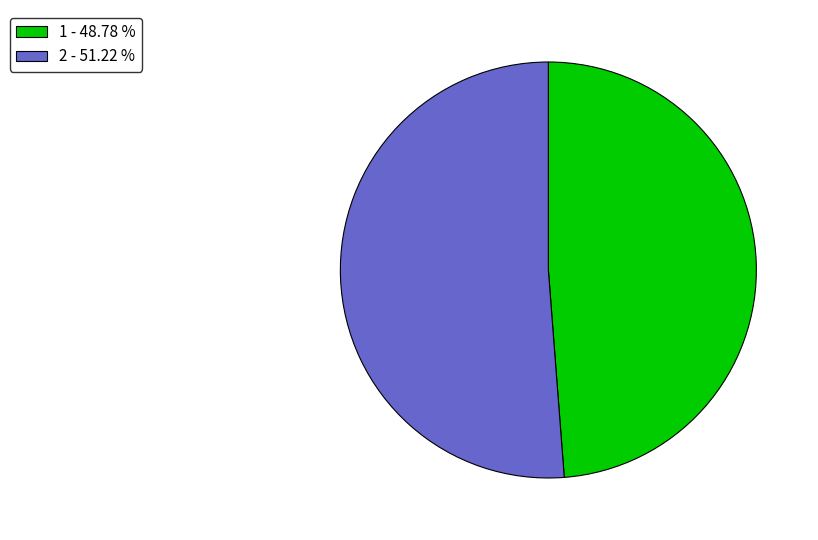

The 1 slice represents 49% of the pie. True or false?

True